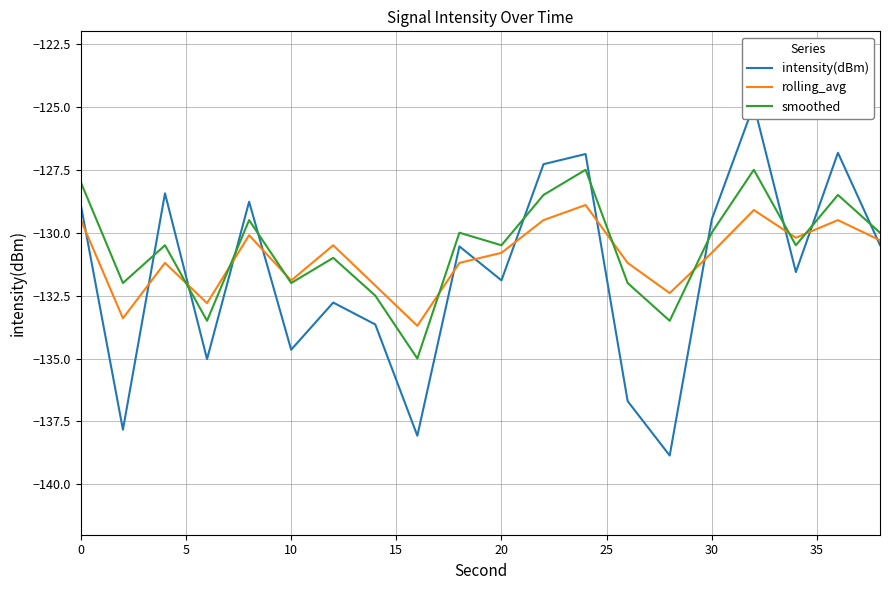

What is the highest value of the intensity(dBm) series?

-124.9